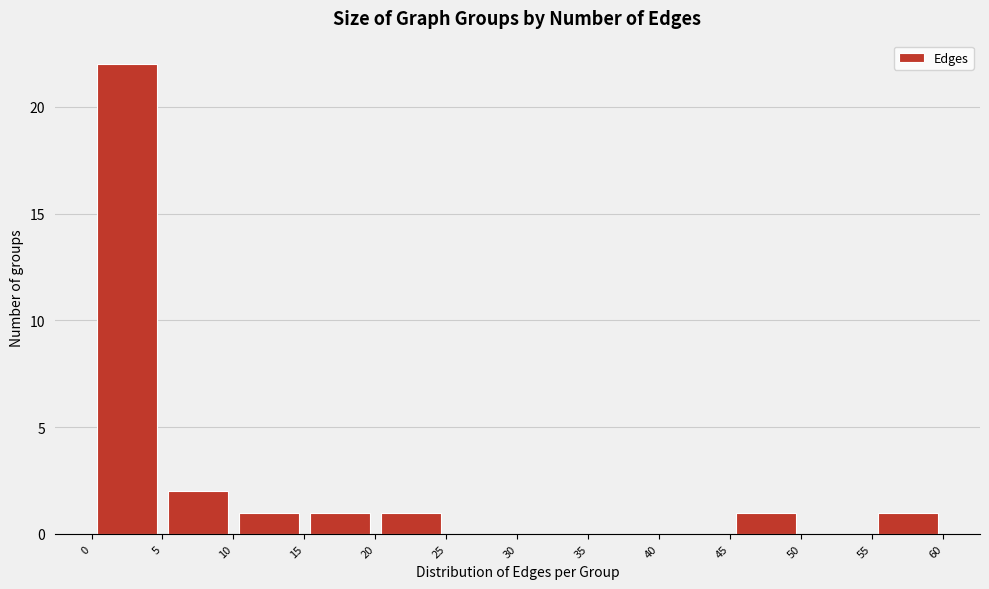

Over which range of the x-axis is the bar tallest?

0 to 5